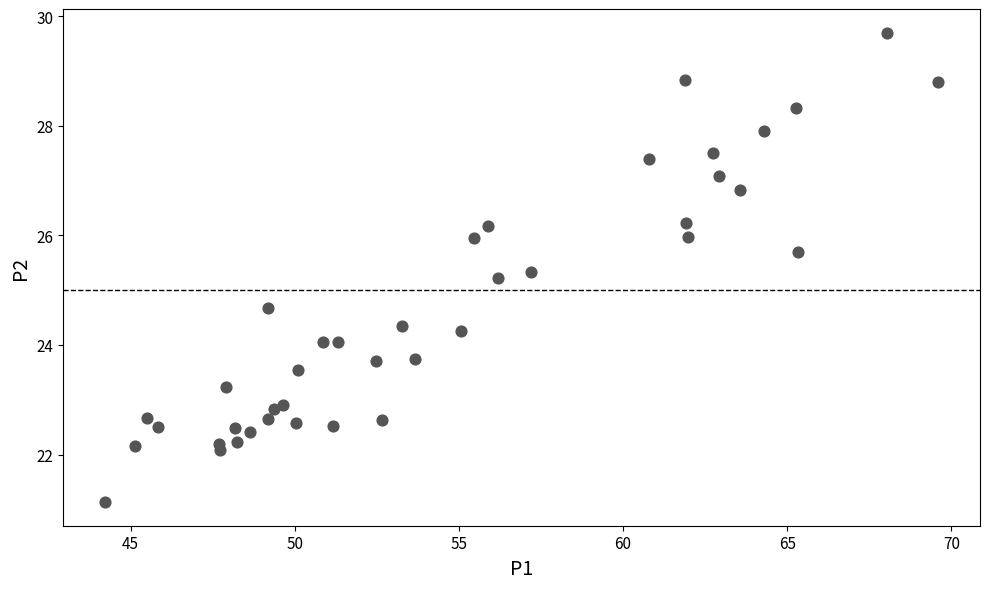

What Y value in the scatter plot is closest to 25?

25.2